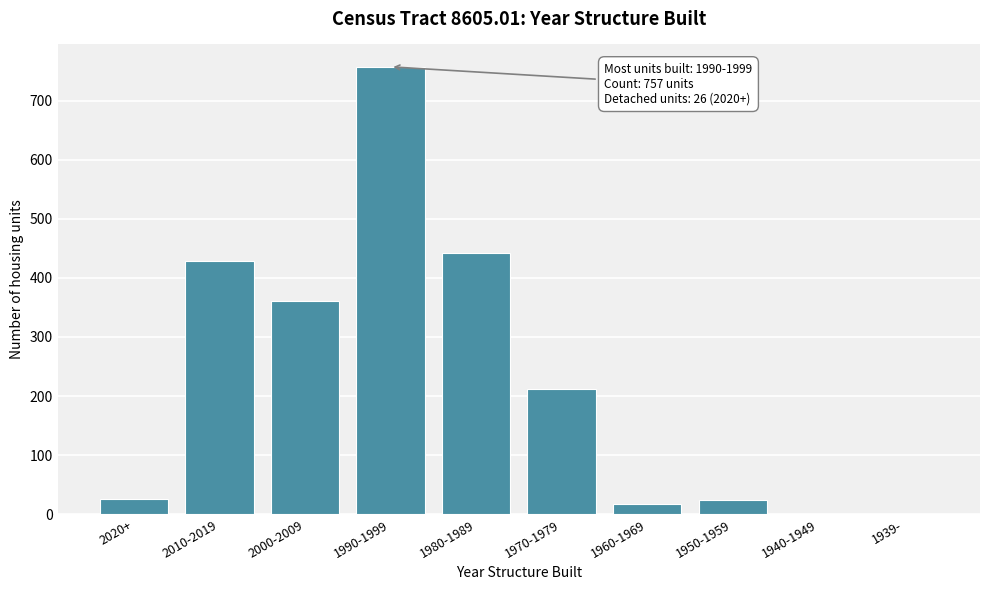

What is the greatest value displayed?

757